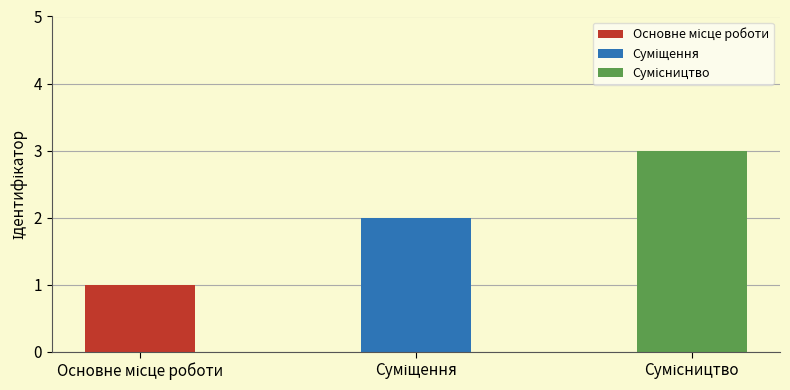

The chart shows a value of 0 at Основне місце роботи. True or false?

False